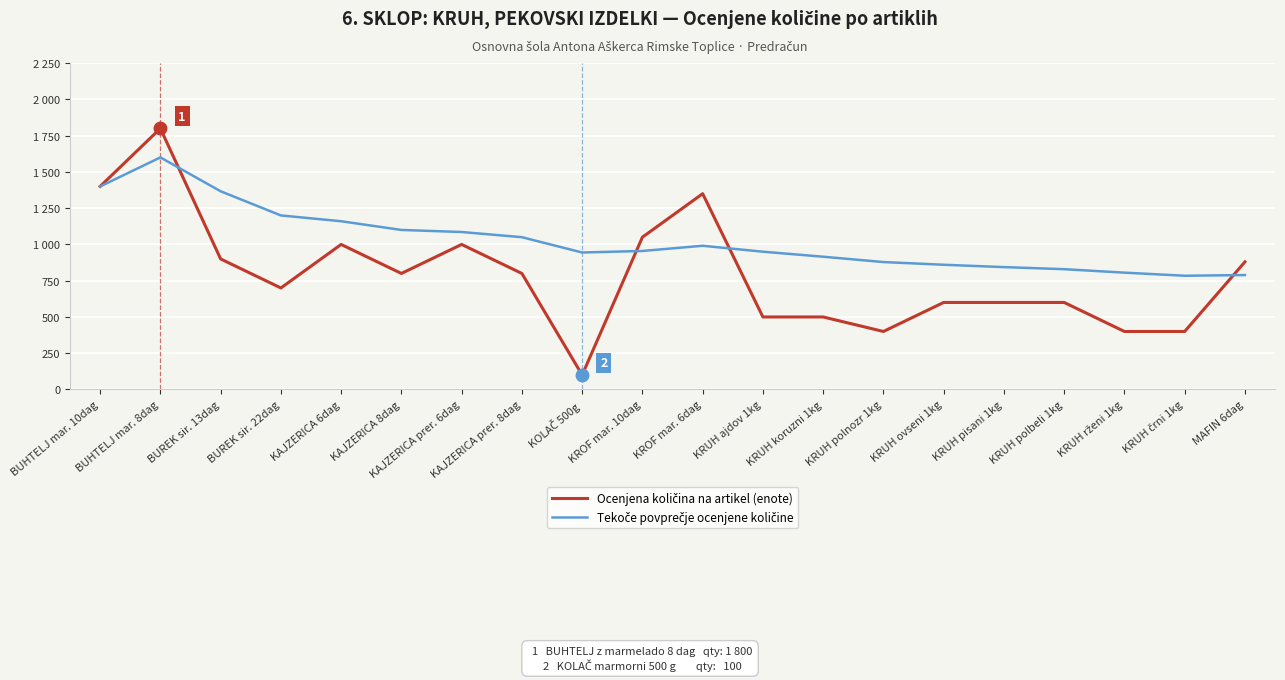

Does the chart have visible grid lines?

Yes